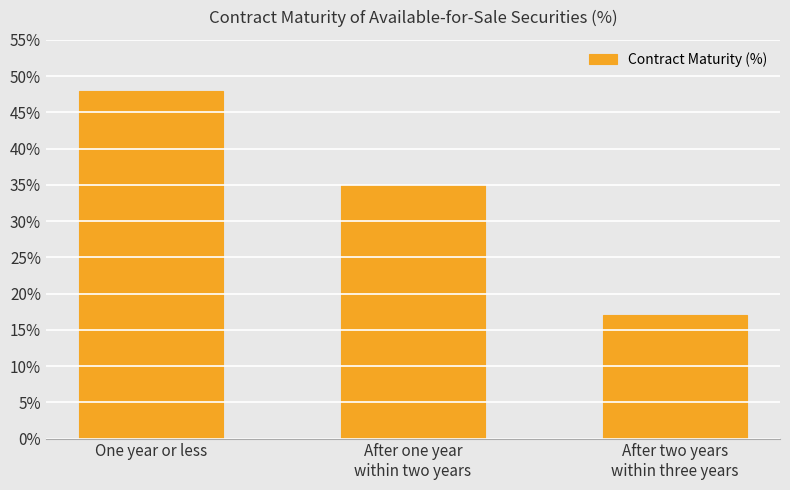

Does the chart contain stacked bars?

No